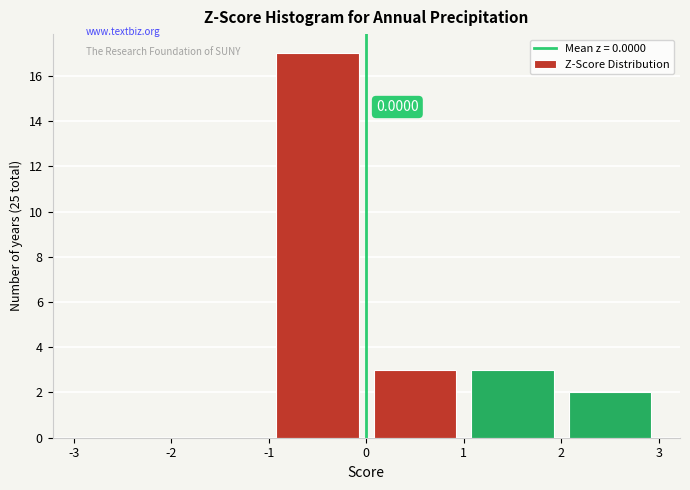

Which range on the x-axis has the tallest bar?

-1 to 0